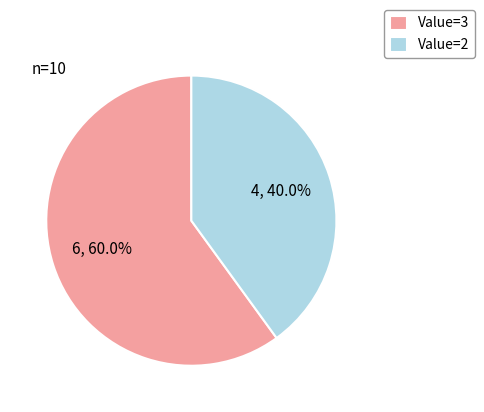

To the nearest percent, what is the difference between the largest and smallest slice percentages?

20%